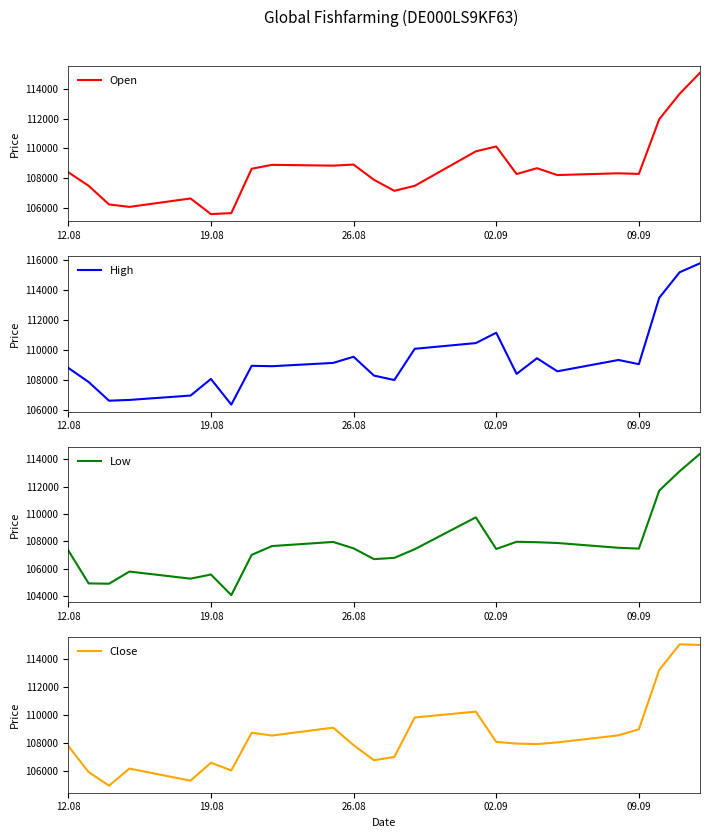

Is it true that High equals 165430 at 02.09?

False